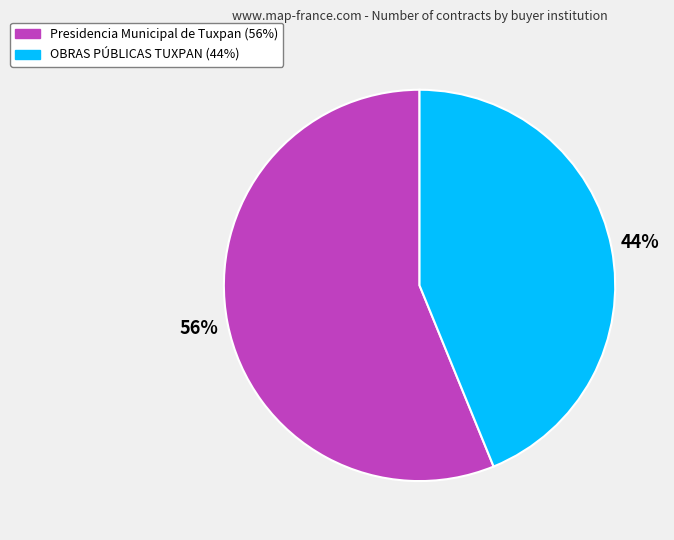

To the nearest percent, what portion does Presidencia Municipal de Tuxpan represent?

56%